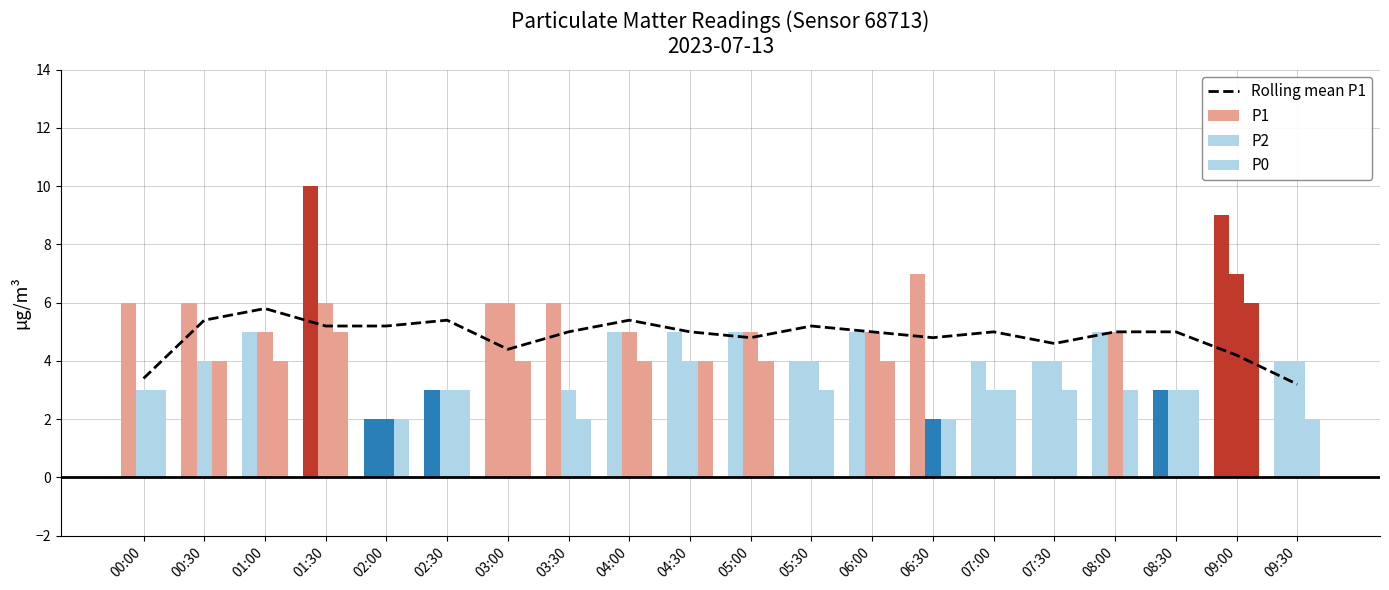

How many categories are shown in the chart?

20